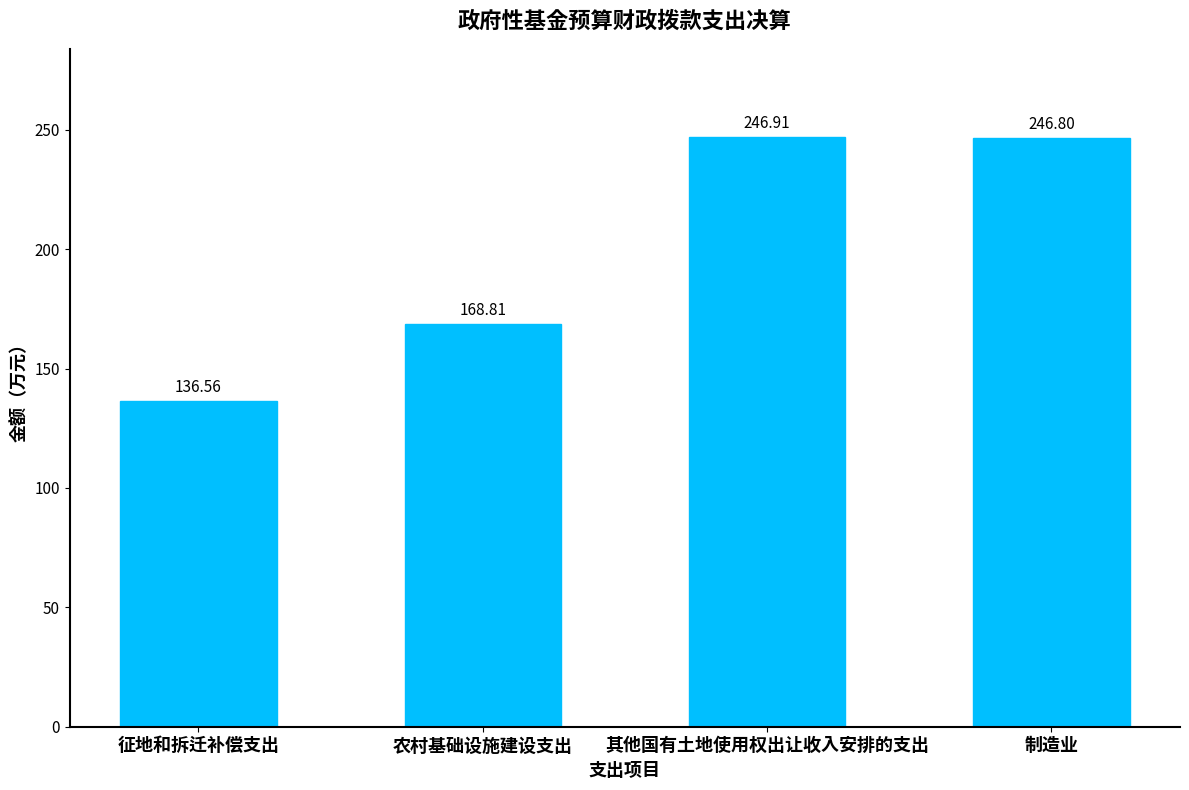

Read the value at 制造业.

246.8